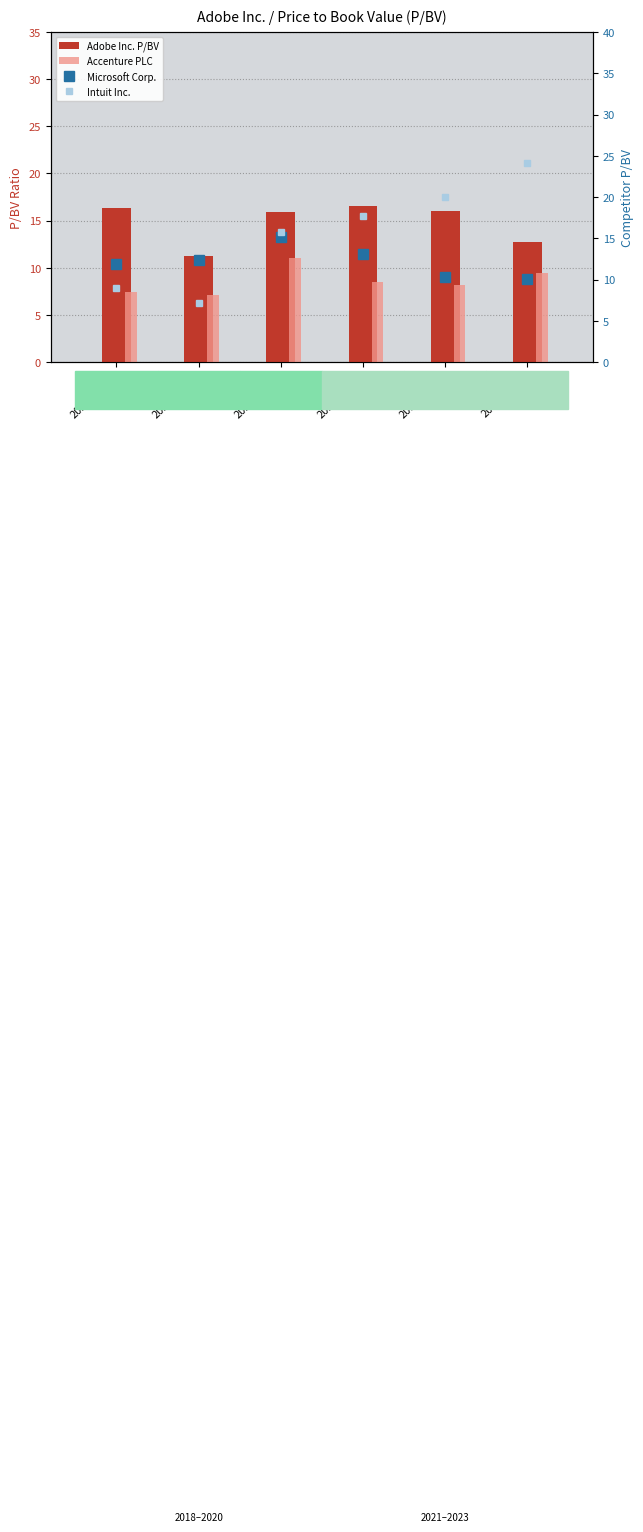

Which label corresponds to the smallest value in the chart?

2022-12-02